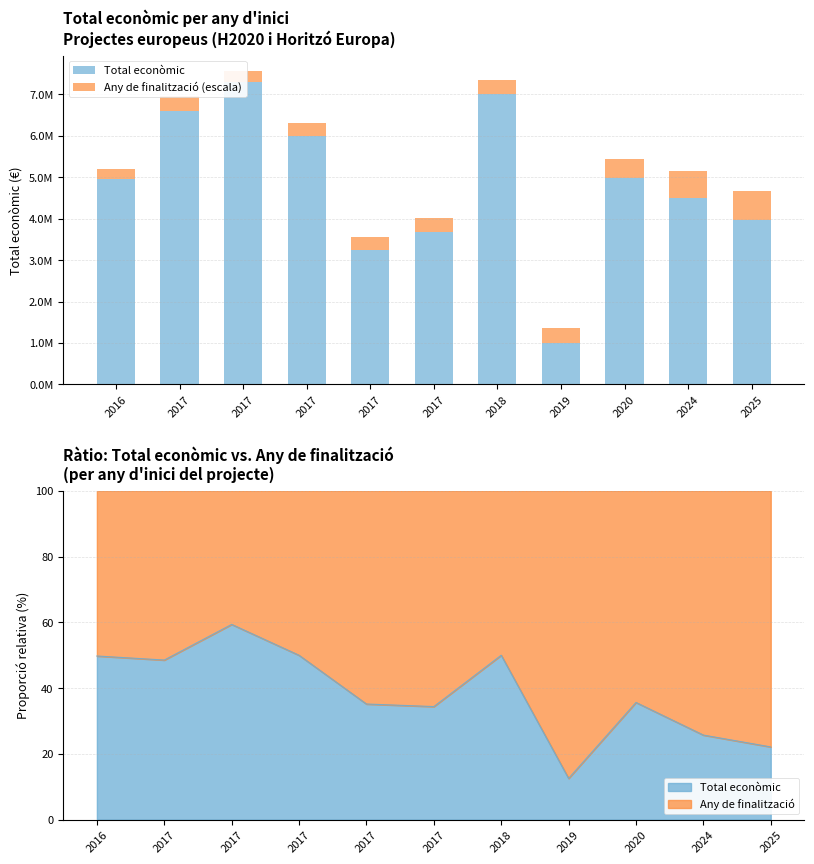

The value of Any de finalització (escala) at 2017 is 184938. True or false?

False